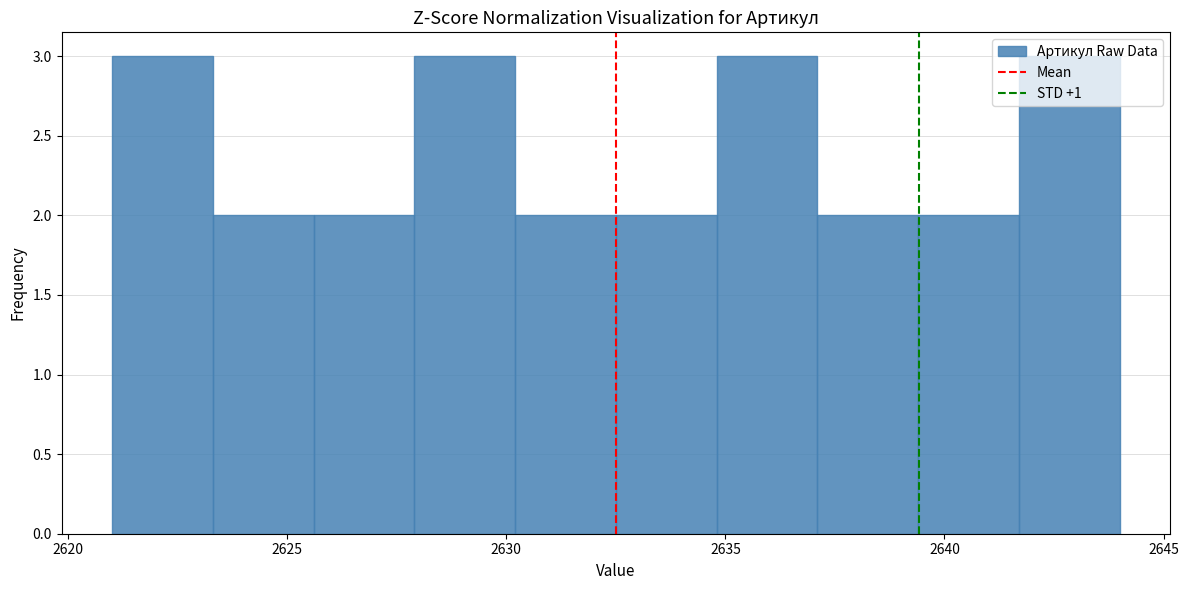

Reading left to right, list every bar in this chart as the range it spans on the x-axis followed by its height. Neither the bar edges nor the heights are printed on the chart, so give them approximately, as read against the axes.

2621.0 to 2623.3: 3
2623.3 to 2625.6: 2
2625.6 to 2627.9: 2
2627.9 to 2630.2: 3
2630.2 to 2632.5: 2
2632.5 to 2634.8: 2
2634.8 to 2637.1: 3
2637.1 to 2639.4: 2
2639.4 to 2641.7: 2
2641.7 to 2644.0: 3